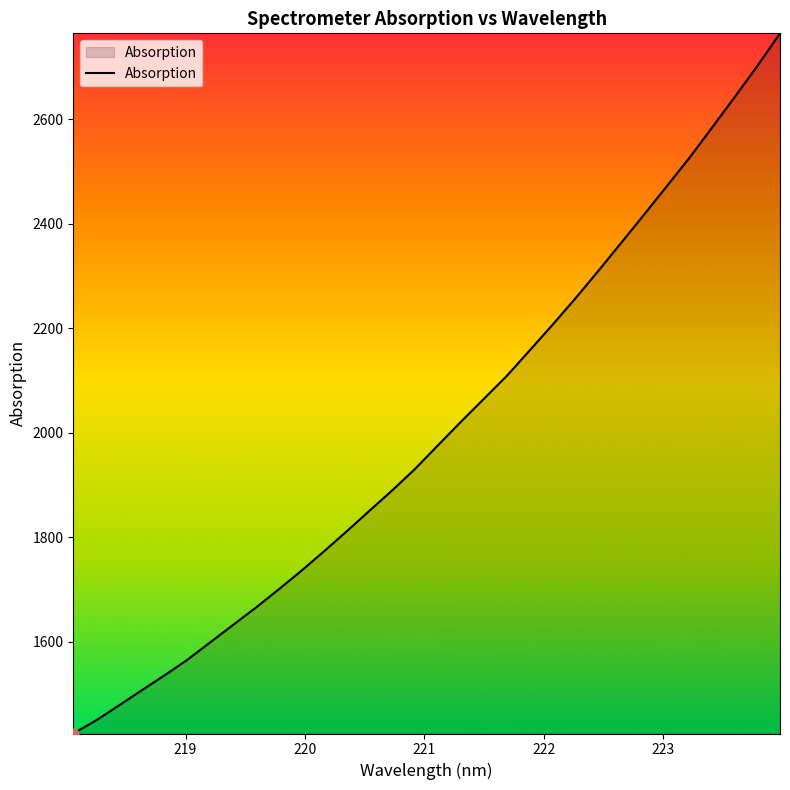

What is the difference between the maximum and minimum values?

1341.0